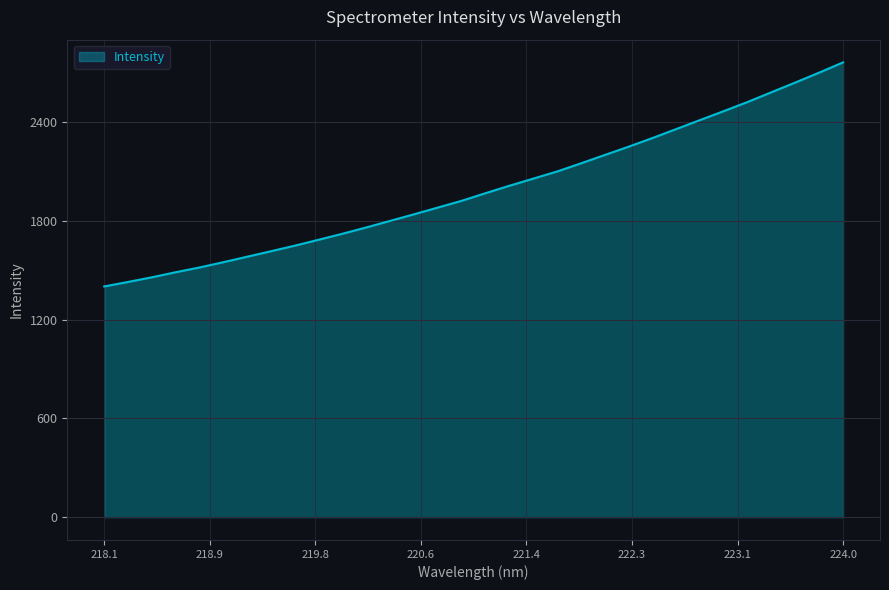

What is the difference between the second highest and second lowest values?

1271.9